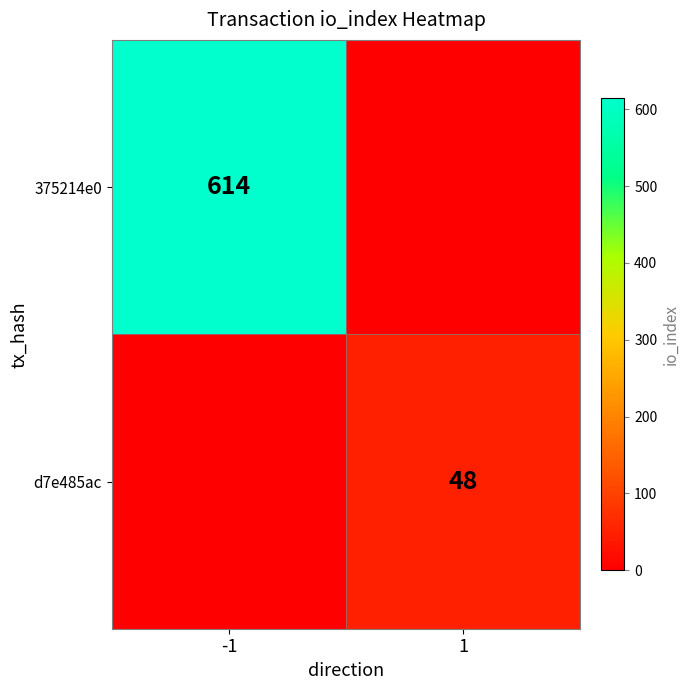

True or false: d7e485ac has a value of 48 at 1.

True